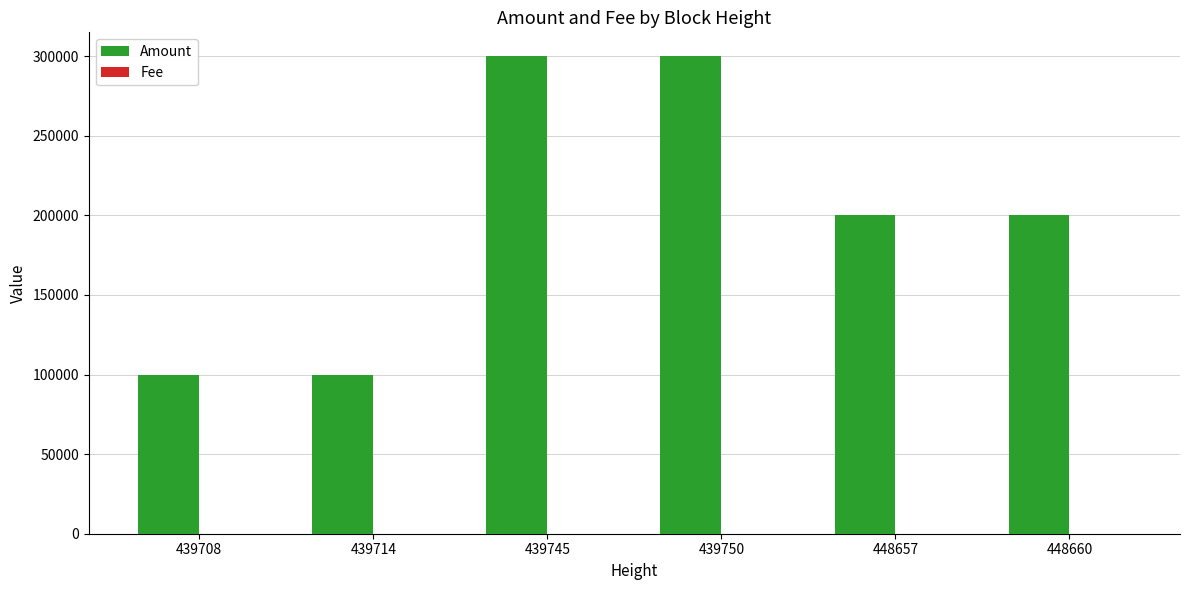

Which series has the largest total across all categories?

Amount